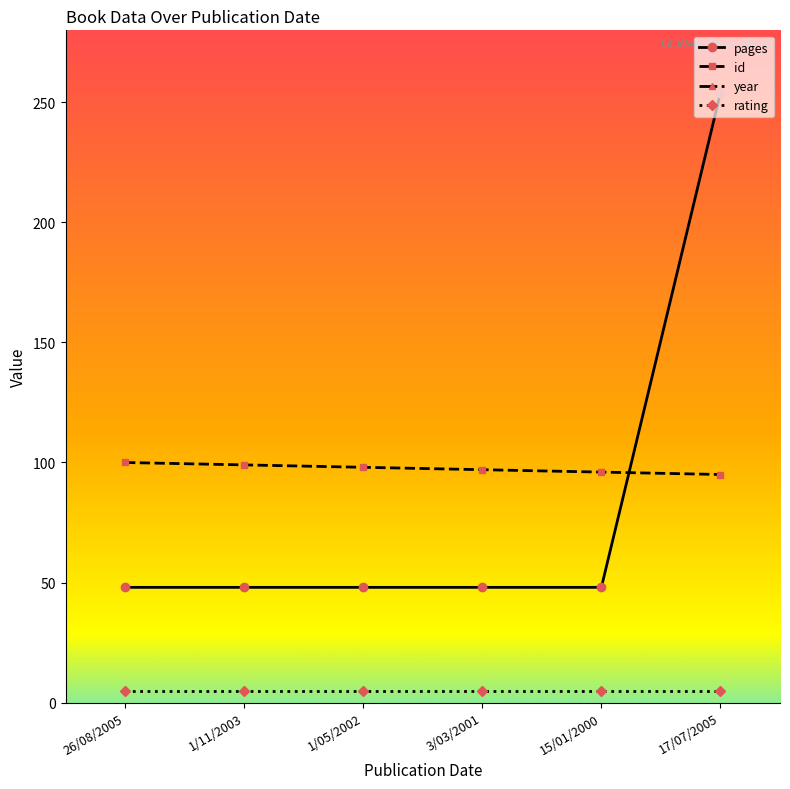

What is the average value of the rating series?

5